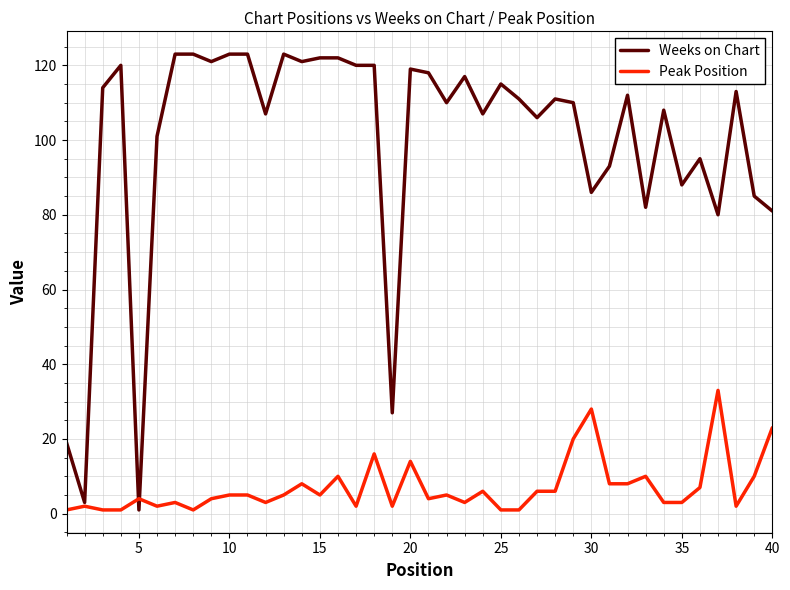

What is the maximum value shown in the chart?

123